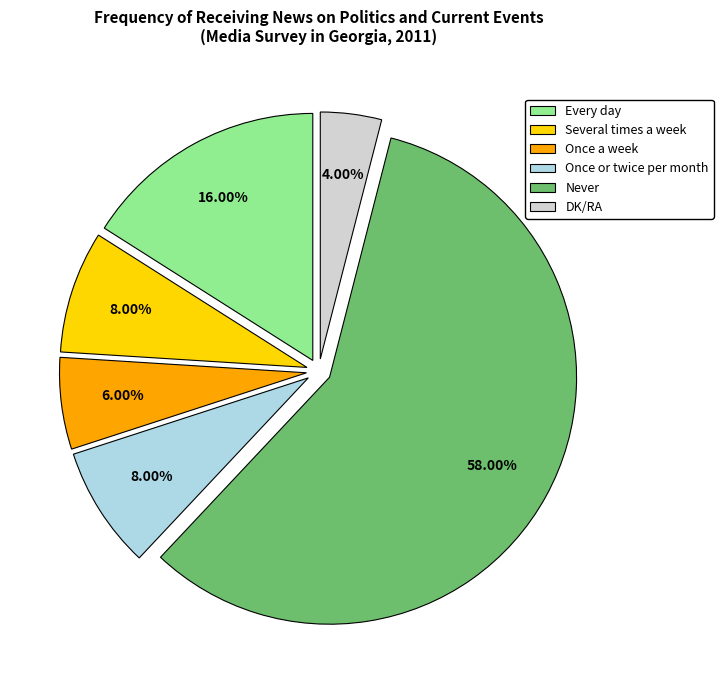

How many slices are in this pie chart?

6